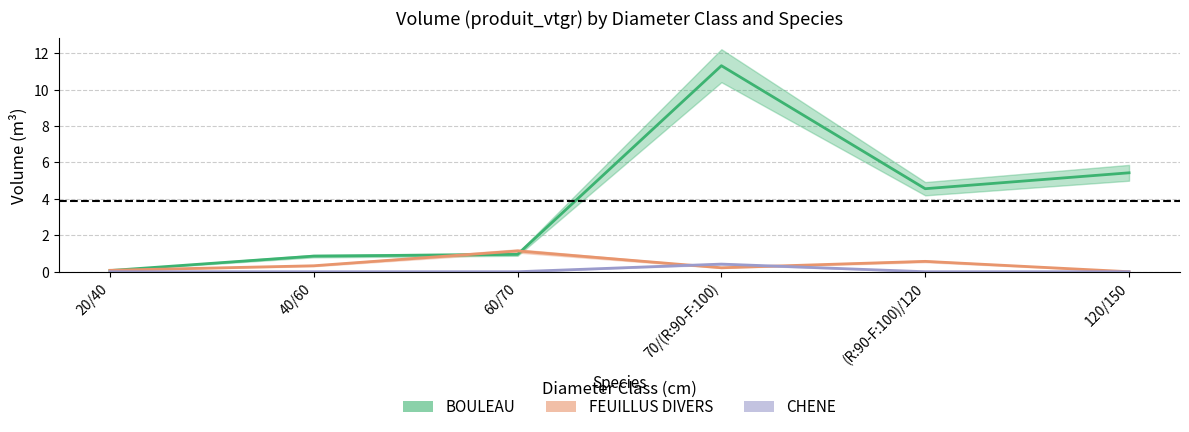

What value does the BOULEAU series have at 60/70?

1.0